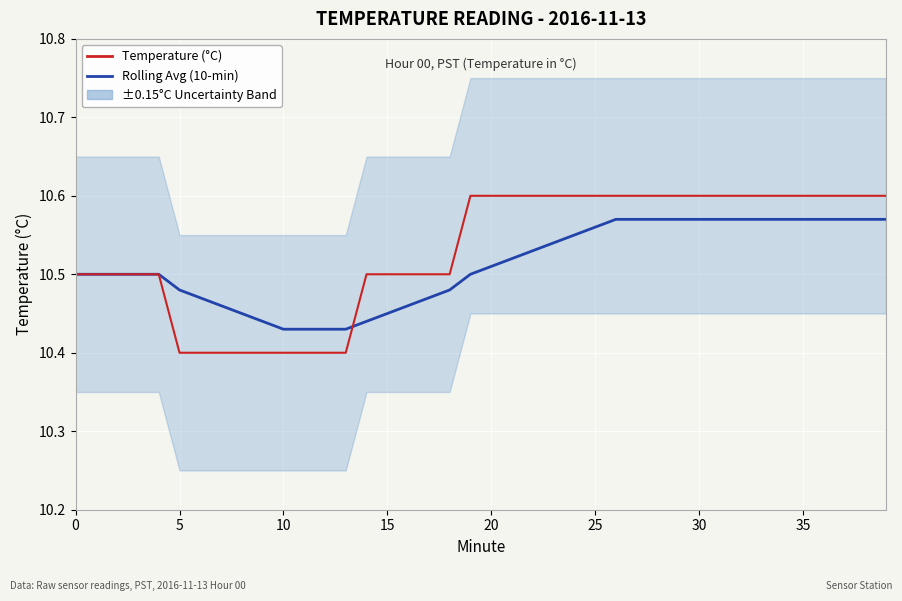

What is the sum of the Rolling Avg (10-min) values at 22 and 20?

21.0